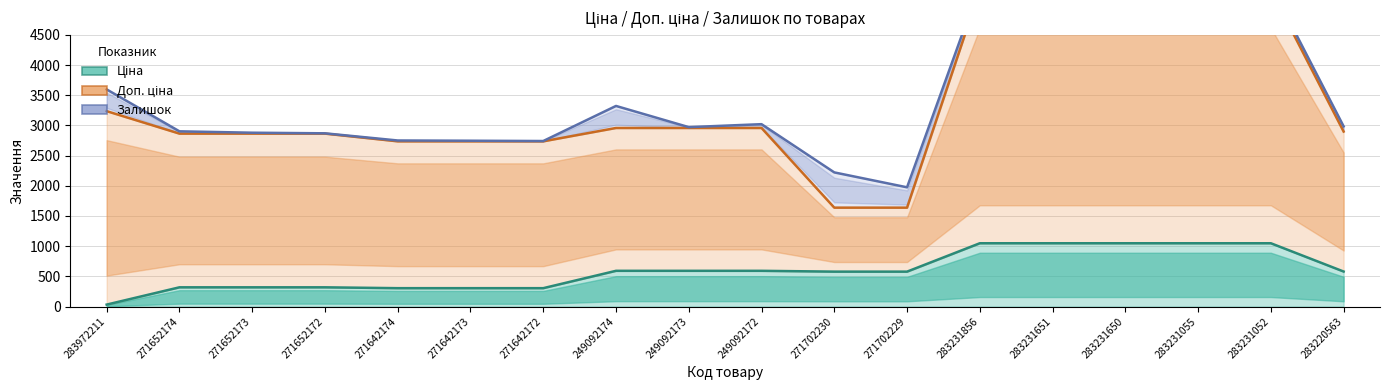

What is the sum of all Доп. ціна values?

61300.8